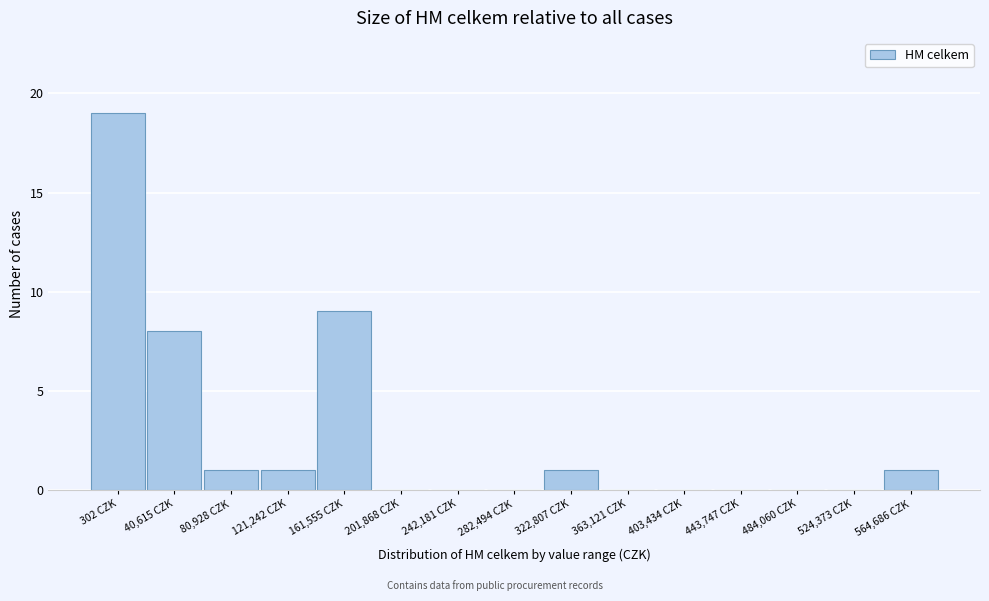

Reading left to right, what are all the values shown in this chart?

302 CZK=19	40,615 CZK=8	80,928 CZK=1	121,242 CZK=1	161,555 CZK=9	201,868 CZK=0	242,181 CZK=0	282,494 CZK=0	322,807 CZK=1	363,121 CZK=0	403,434 CZK=0	443,747 CZK=0	484,060 CZK=0	524,373 CZK=0	564,686 CZK=1